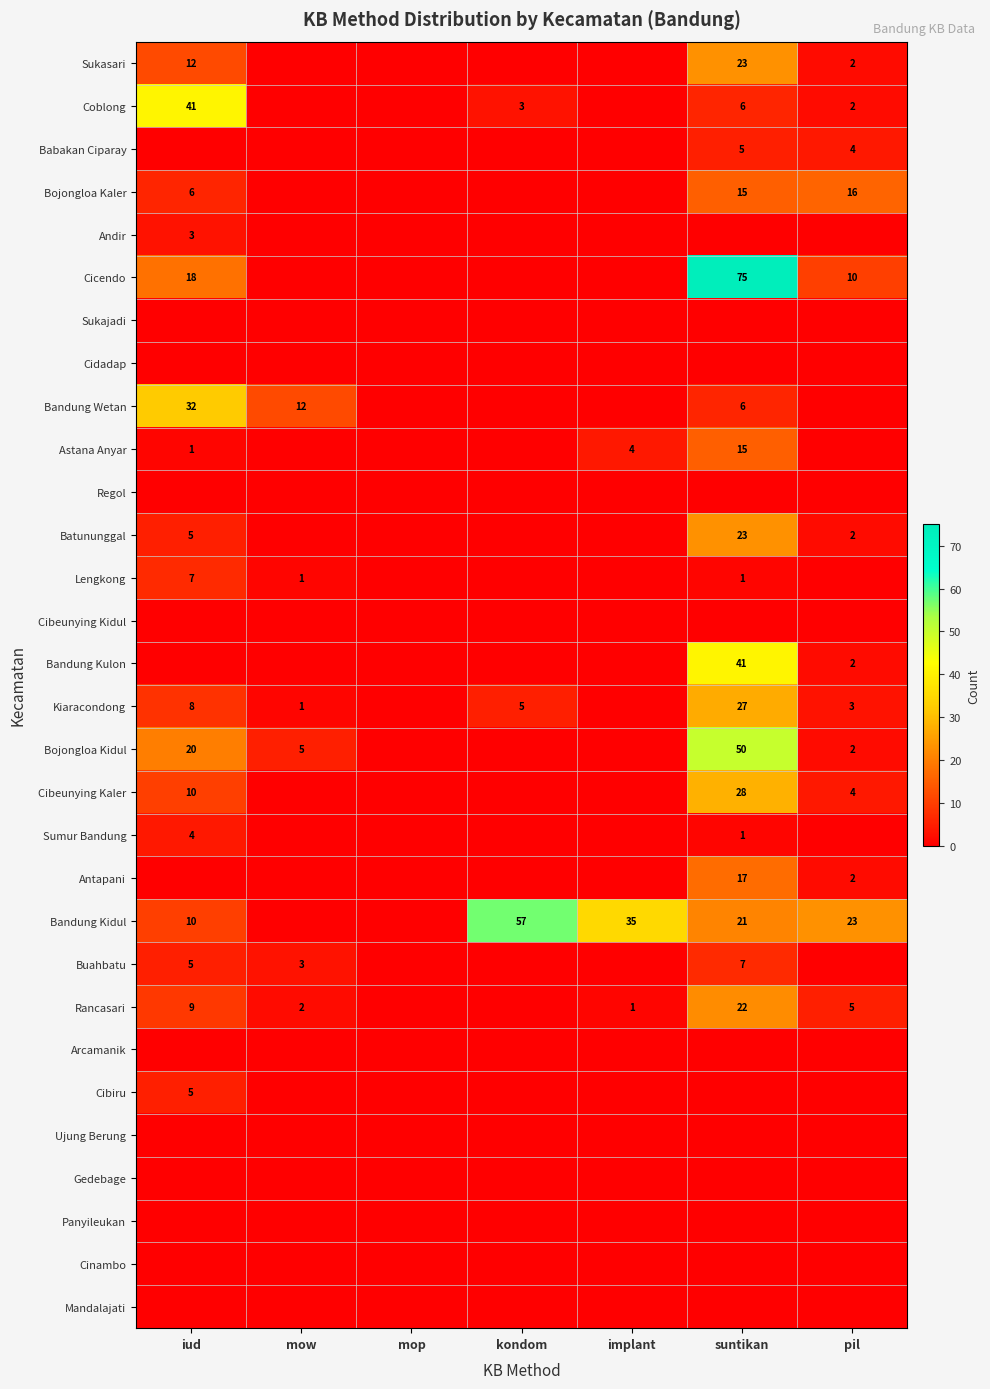

How many data points does each series have?

7